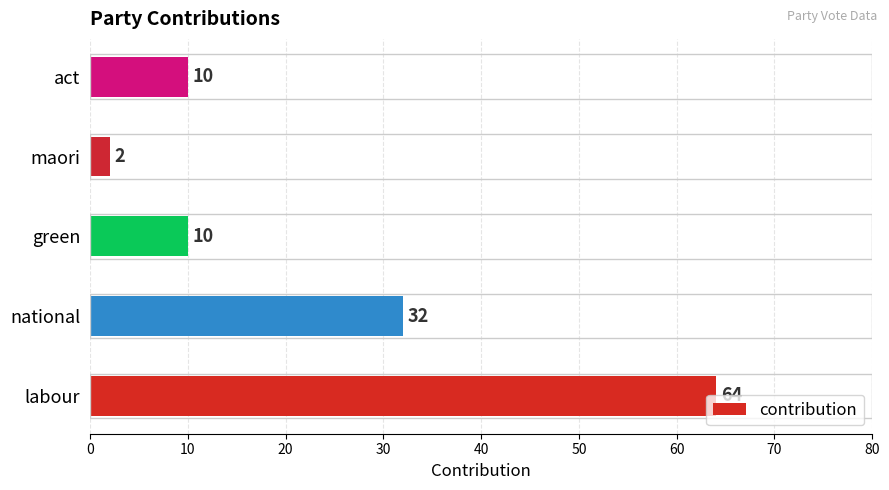

How many data points does each series have?

5